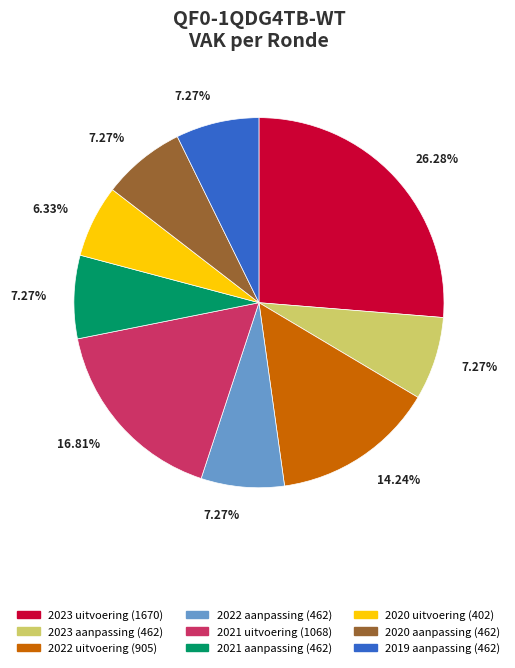

To the nearest percent, what portion does 2020 aanpassing represent?

7%